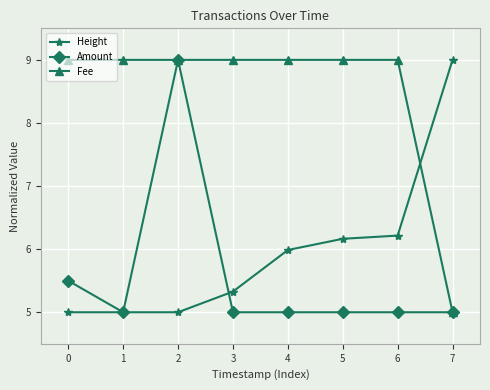

Is it true that Fee equals 9.0 at 0?

True